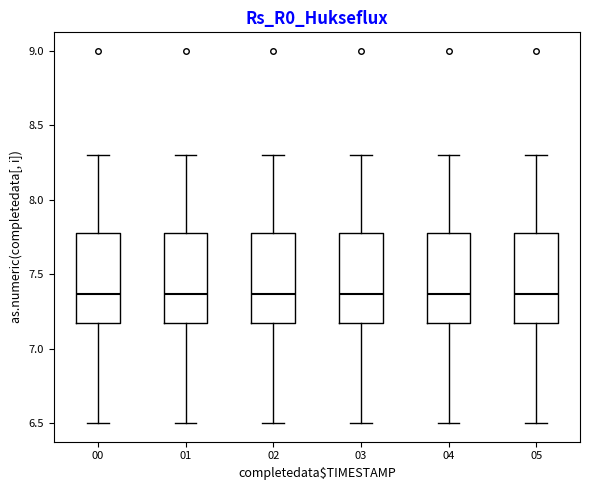

Where does the median line of the box at x = 00 sit on the y-axis? The values are not printed on the chart, so give them approximately, as read against the axis.

7.35